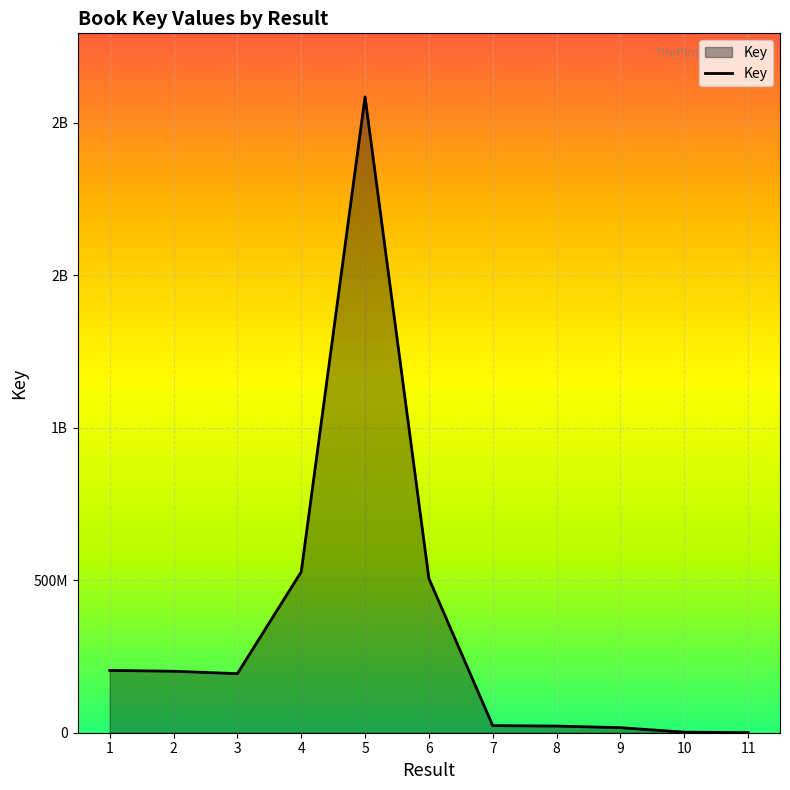

Where does the data first go above 193640125?

1